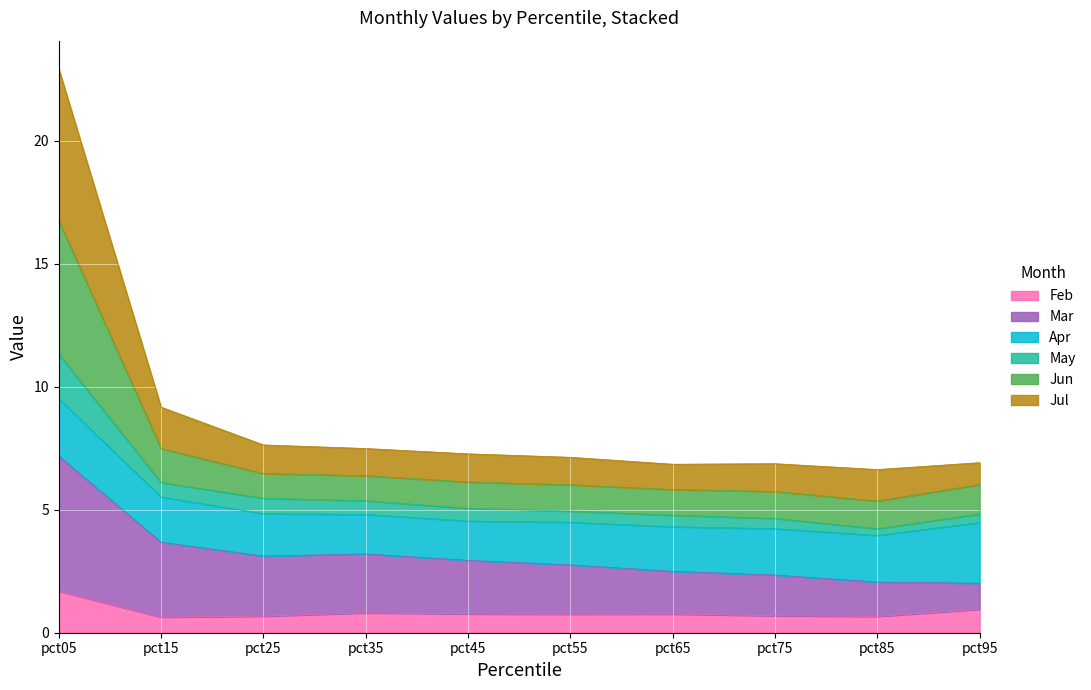

True or false: Jul and Feb cross at least once.

False